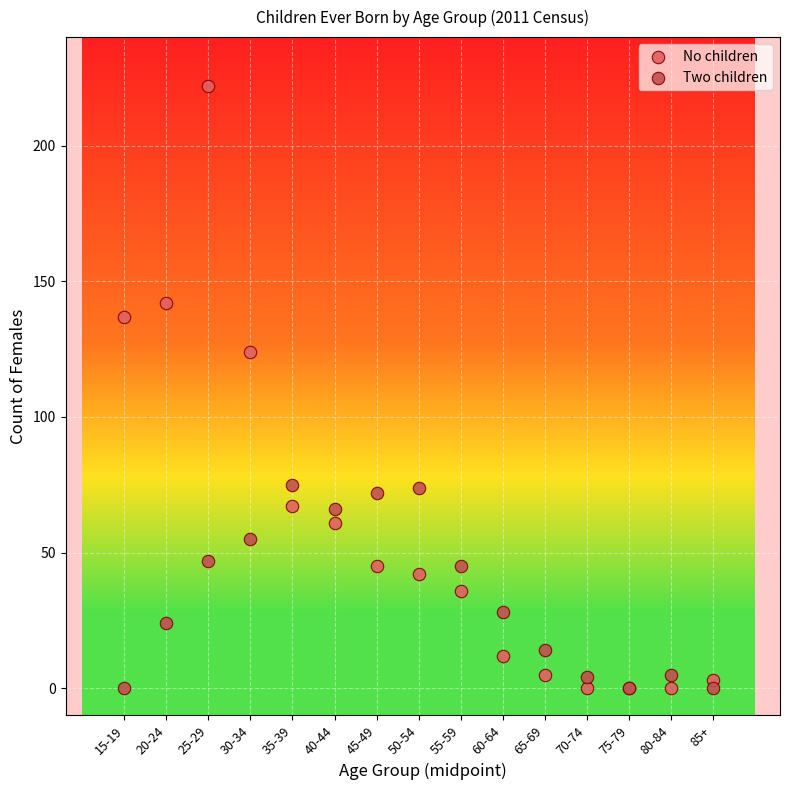

What is the X range (max minus min) for the scatter plot?

70